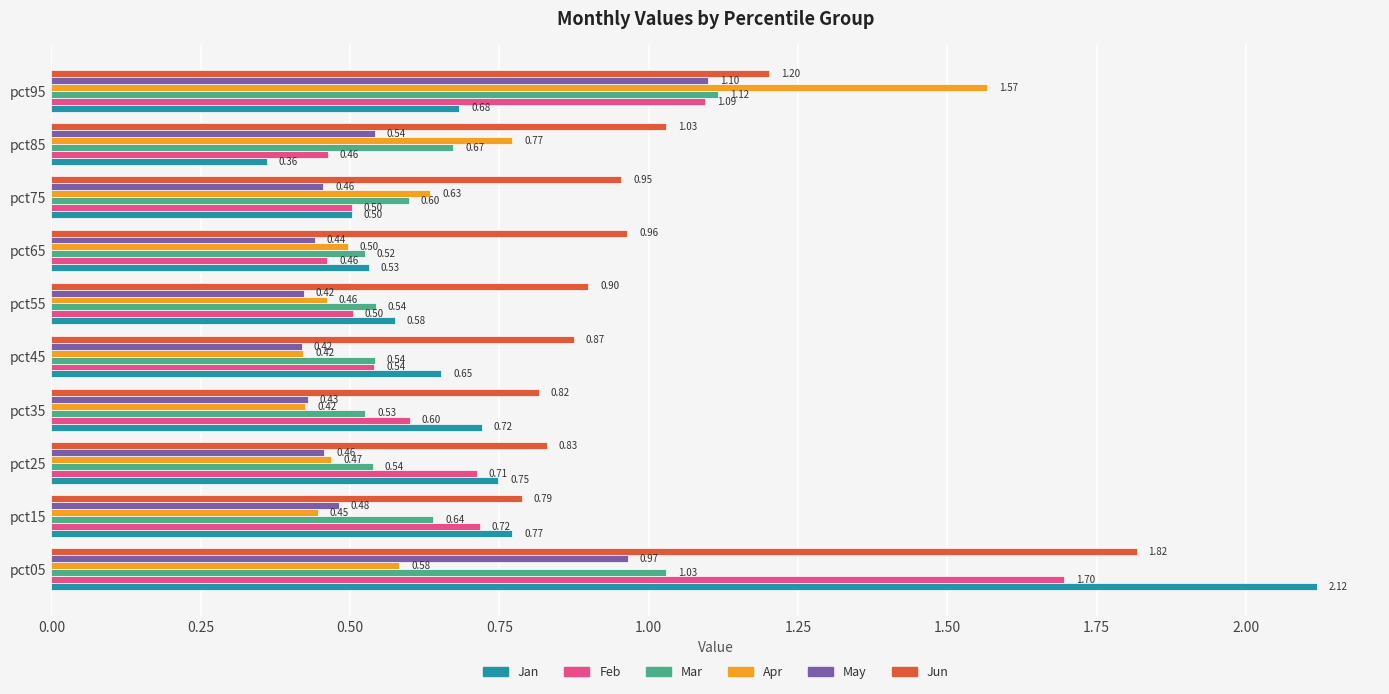

Rank the series at pct65 from lowest to highest value.

May, Feb, Apr, Mar, Jan, Jun